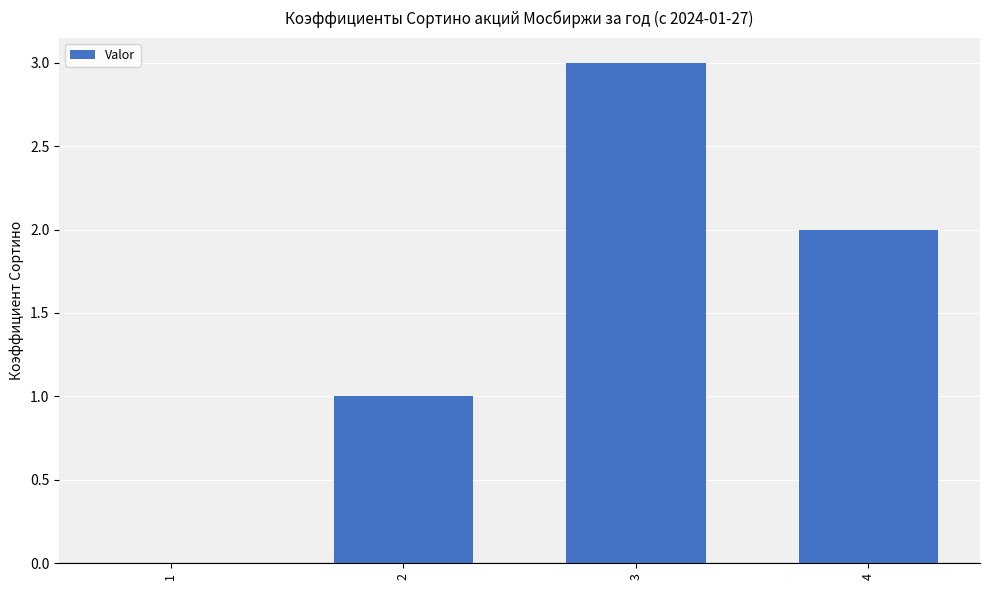

At which label does the data first exceed 2?

3